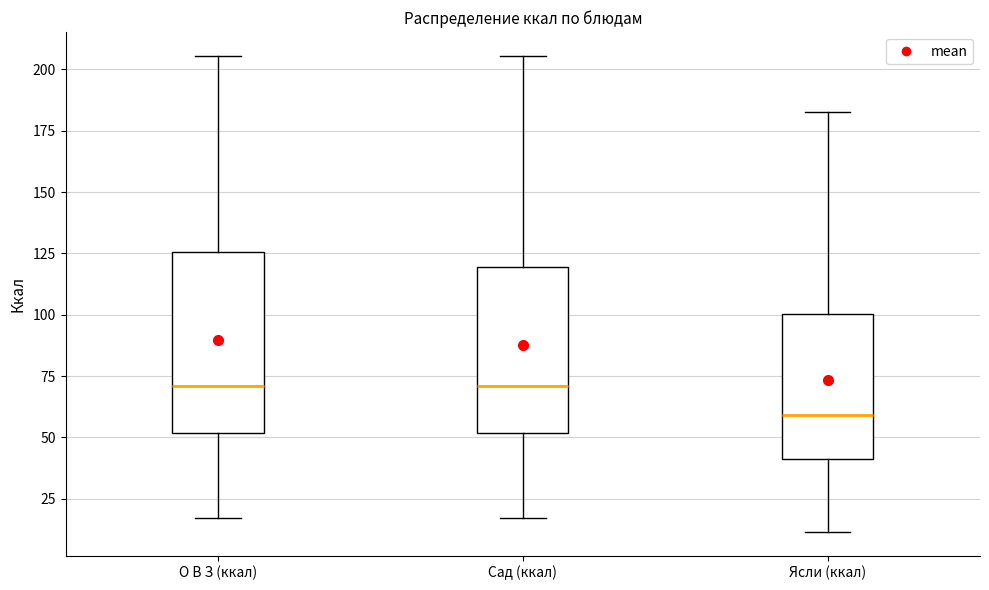

Which box's median line is the lowest?

Ясли (ккал)